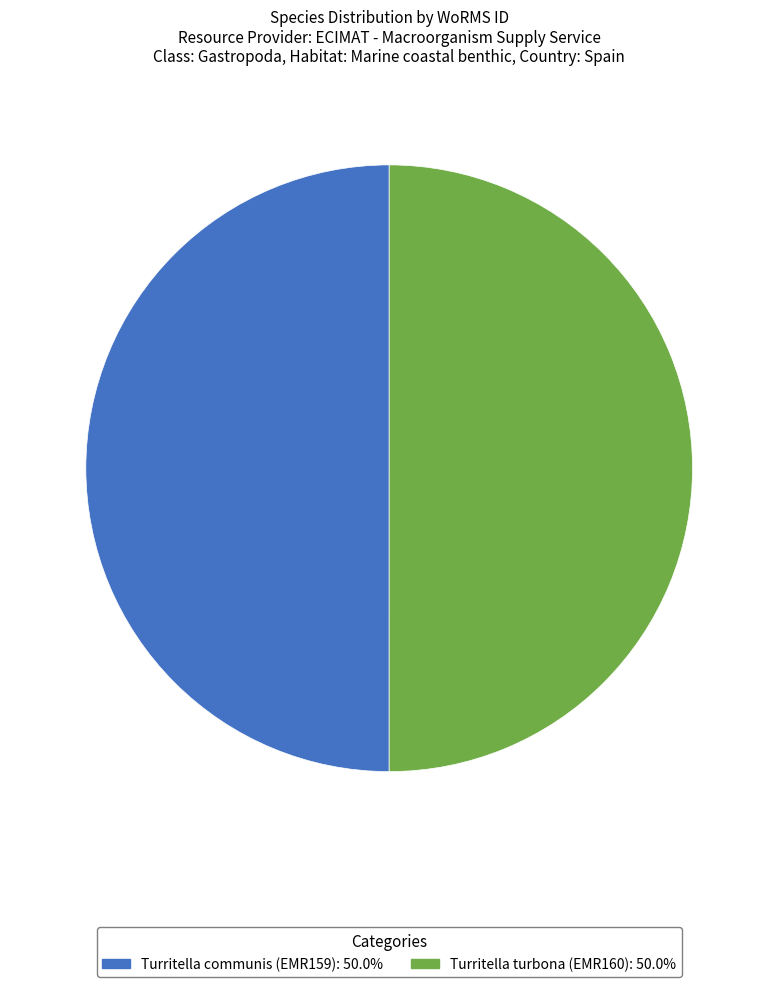

What is the ratio of the value at Turritella turbona (EMR160) to the value at Turritella communis (EMR159)?

1.0